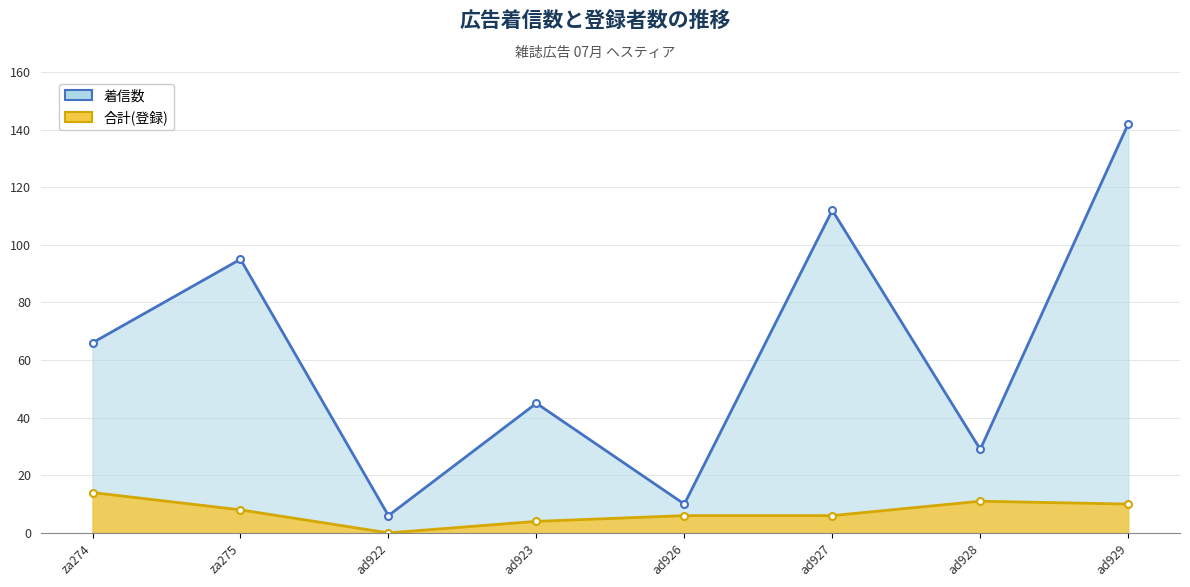

Which series changed the most between ad927 and ad928?

着信数